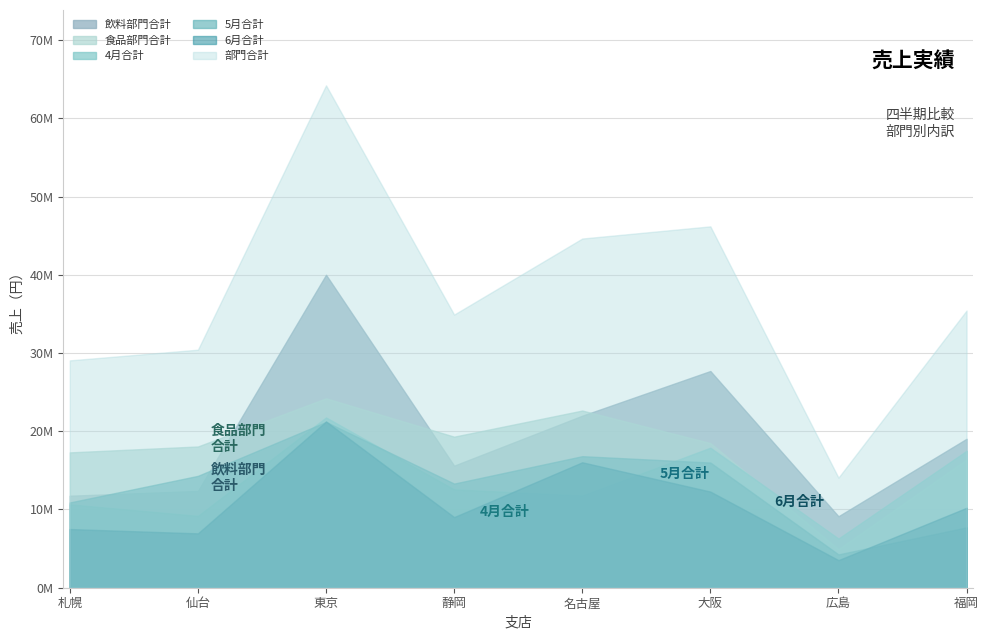

What is the maximum value shown in the chart?

64215000